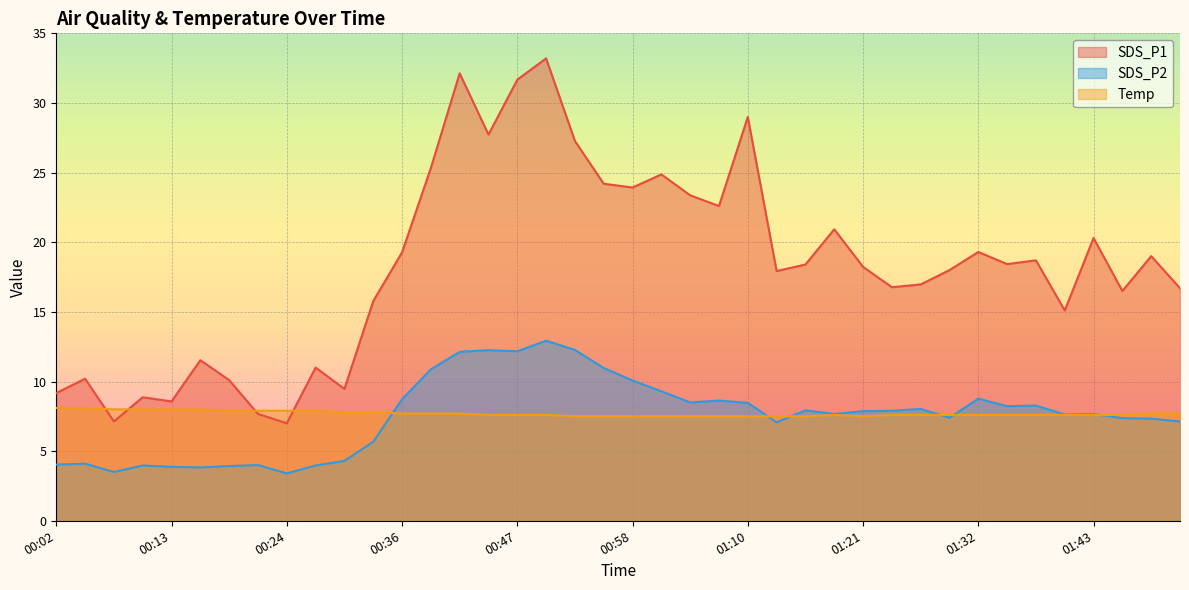

True or false: SDS_P1 and SDS_P2 cross at least once.

False